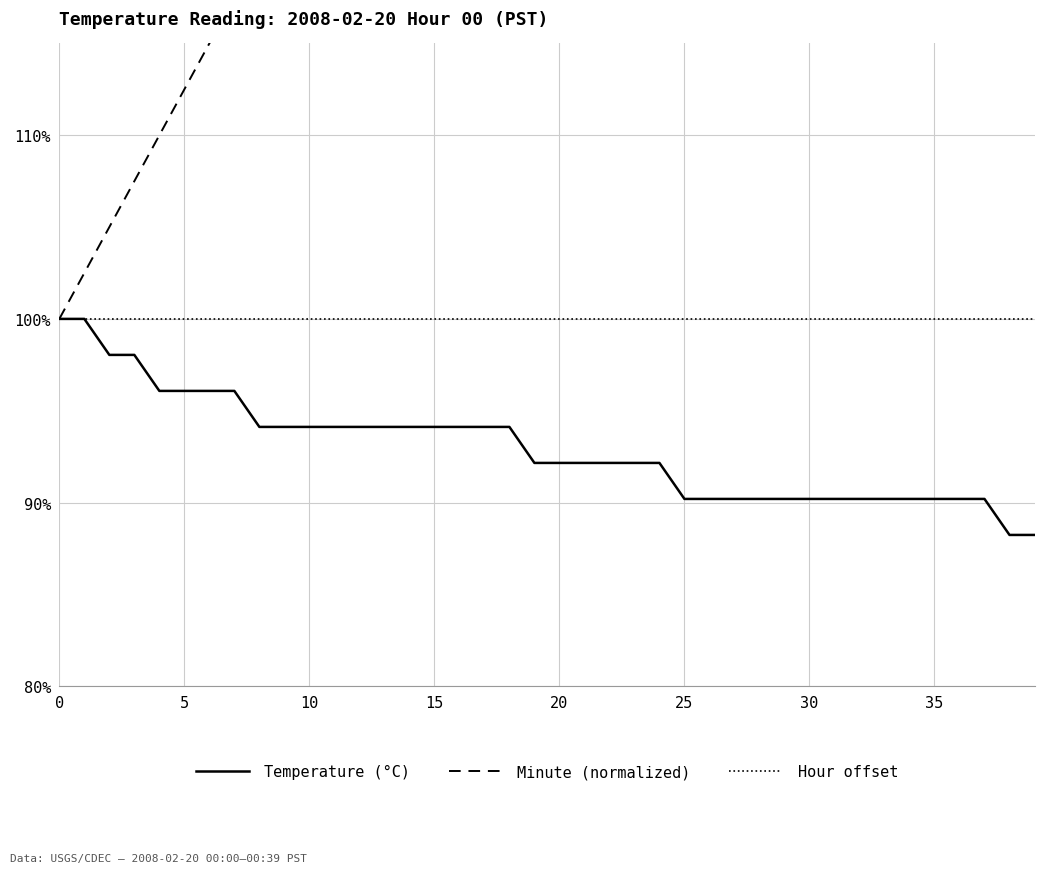

True or false: Temperature (°C) has a value of 90.2 at 30.

True